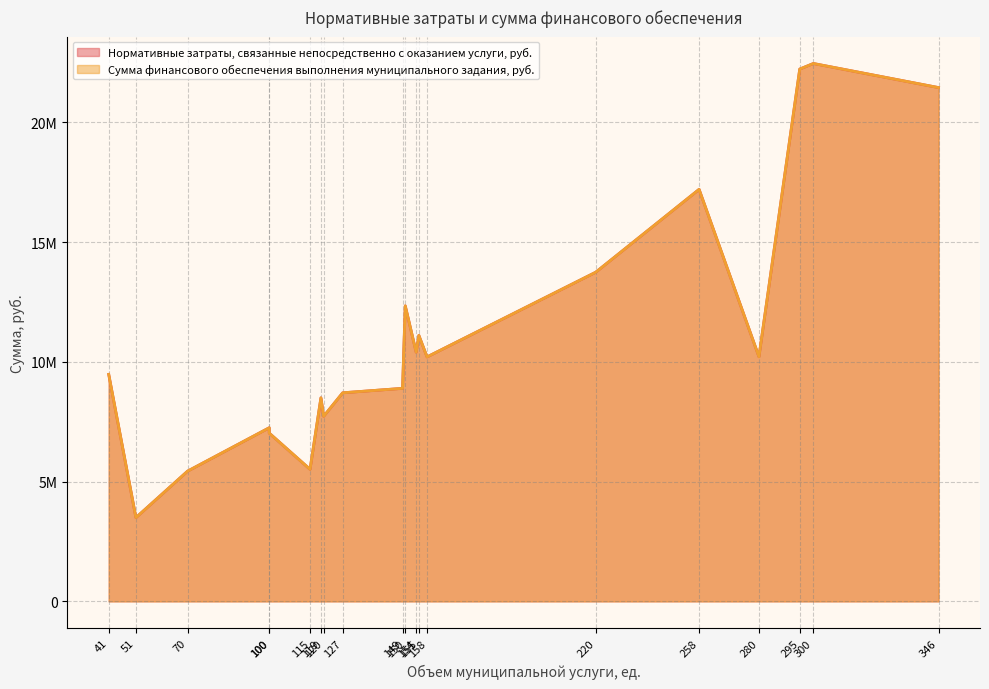

How many lines are shown in the chart?

2